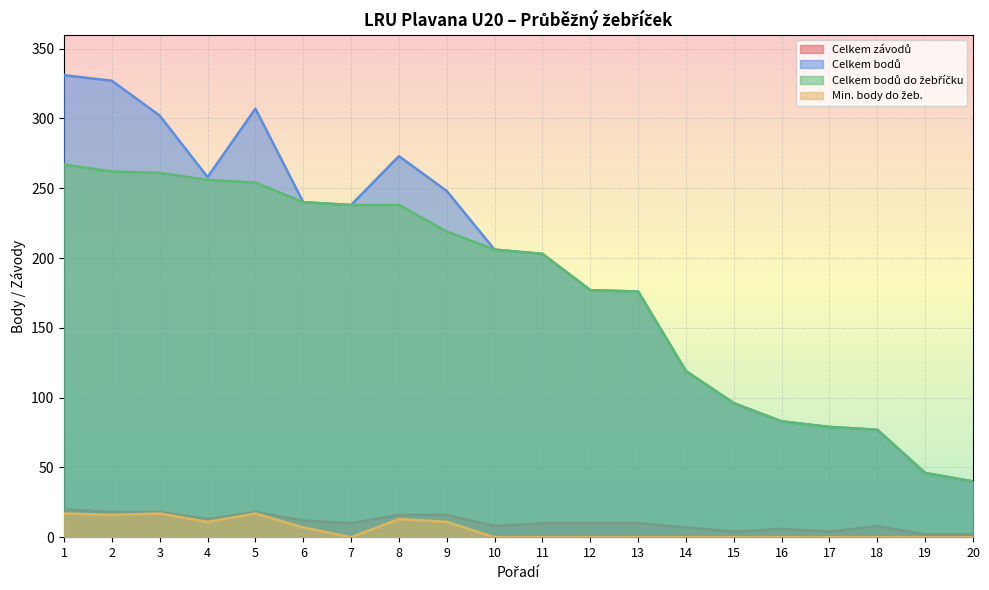

True or false: Celkem závodů and Celkem bodů do žebříčku cross at least once.

False